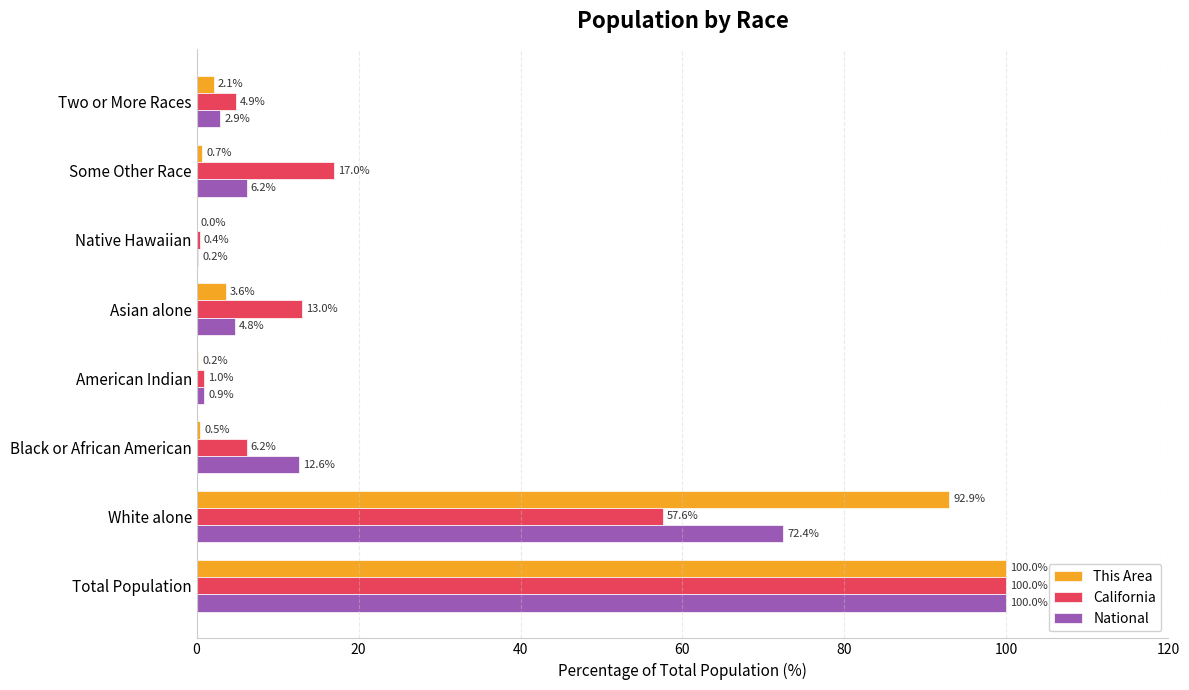

Is it true that California equals 4.9 at Two or More Races?

True